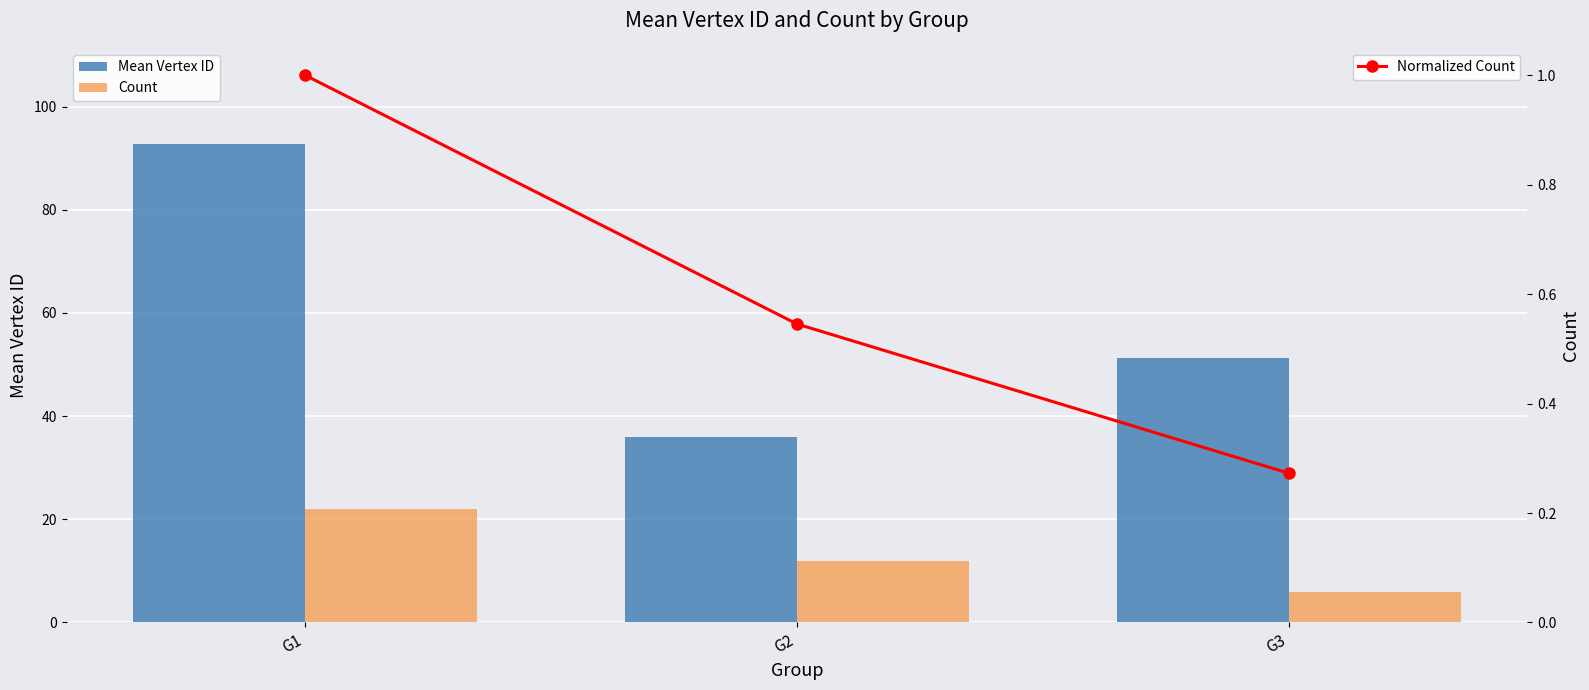

How many values in the Count series exceed 12?

1